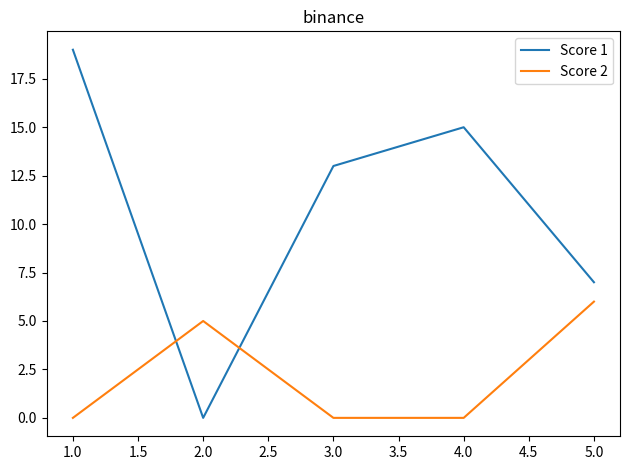

Count the number of data series in this chart.

2